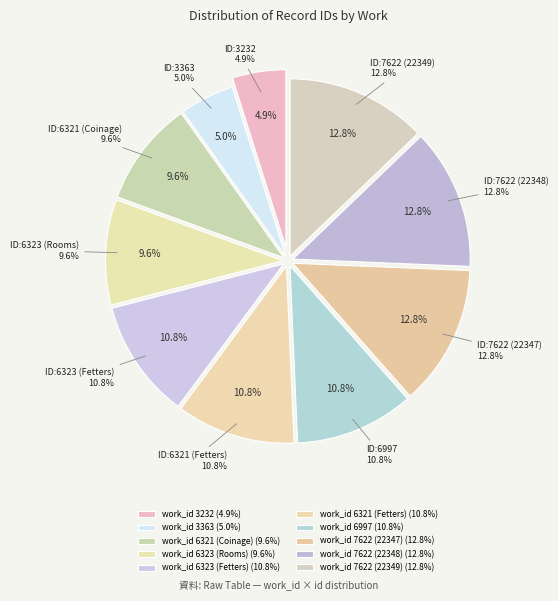

To the nearest percent, what is the combined percentage of work_id 6321 (Fetters) and work_id 6321 (Coinage)?

20%